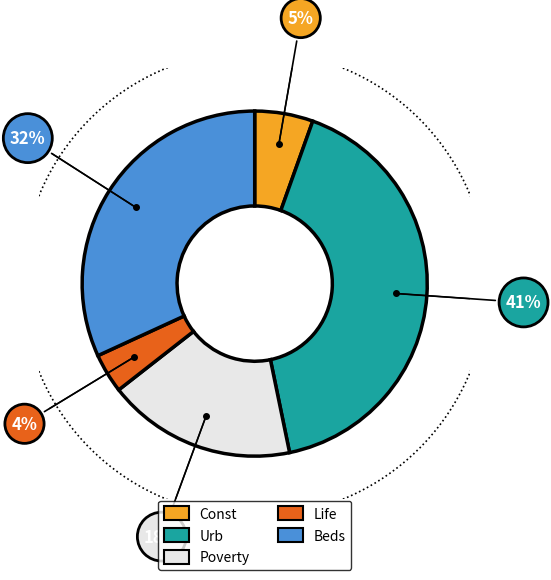

How many segments does this pie chart have?

5